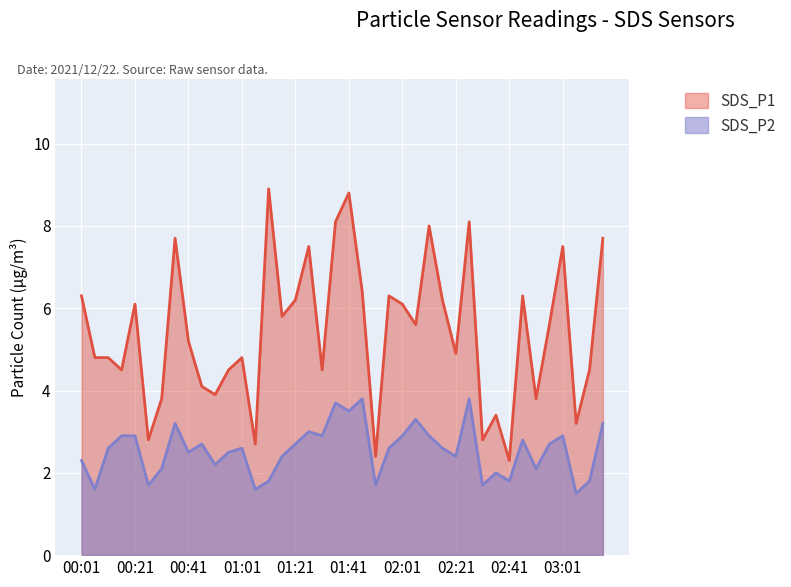

In SDS_P2, how many points are lower than both neighbors (excluding endpoints)?

13